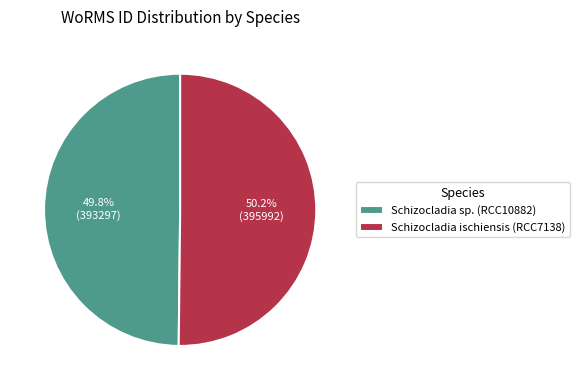

What percentage is the Schizocladia sp. (RCC10882) slice, to the nearest percent?

50%